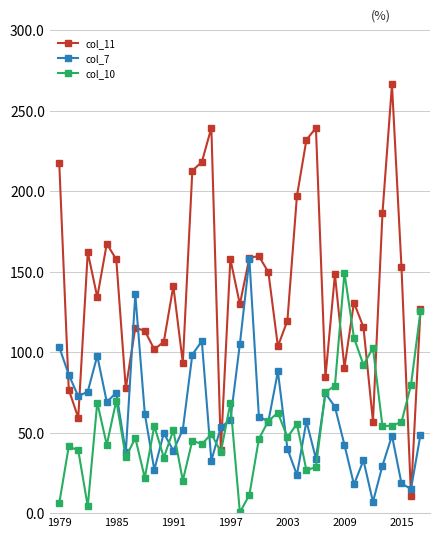

True or false: col_11 has more than 1 points higher than both neighbors.

True